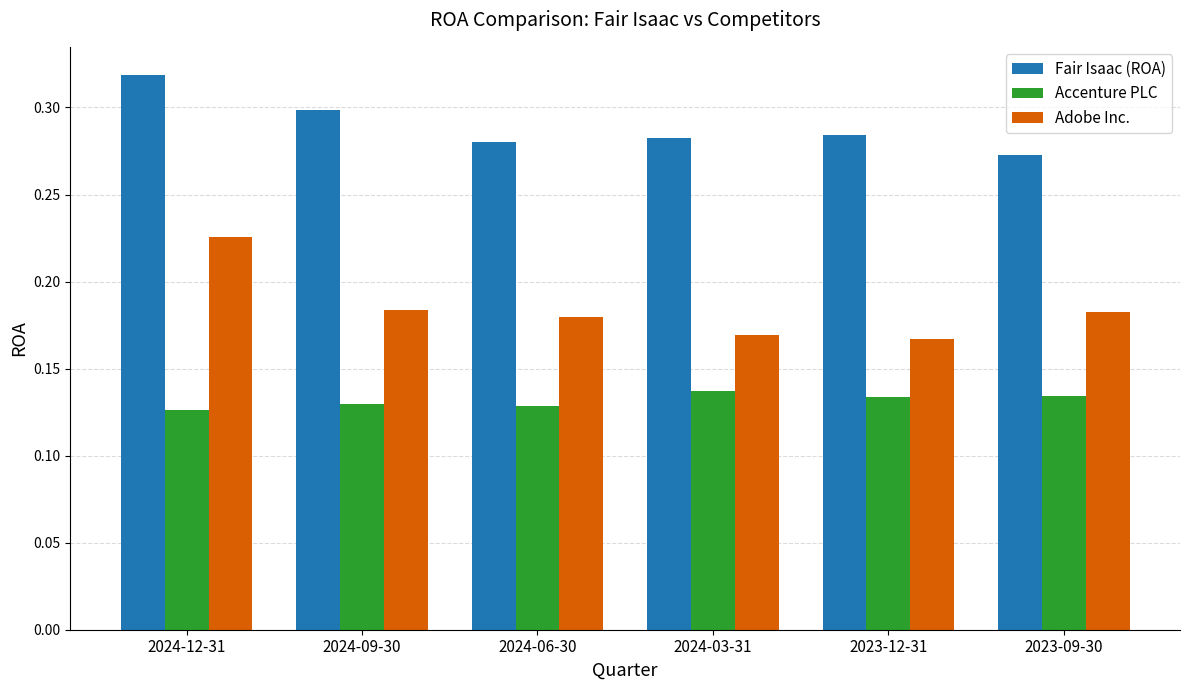

List the series in order of their overall mean, lowest first.

Accenture PLC, Adobe Inc., Fair Isaac (ROA)